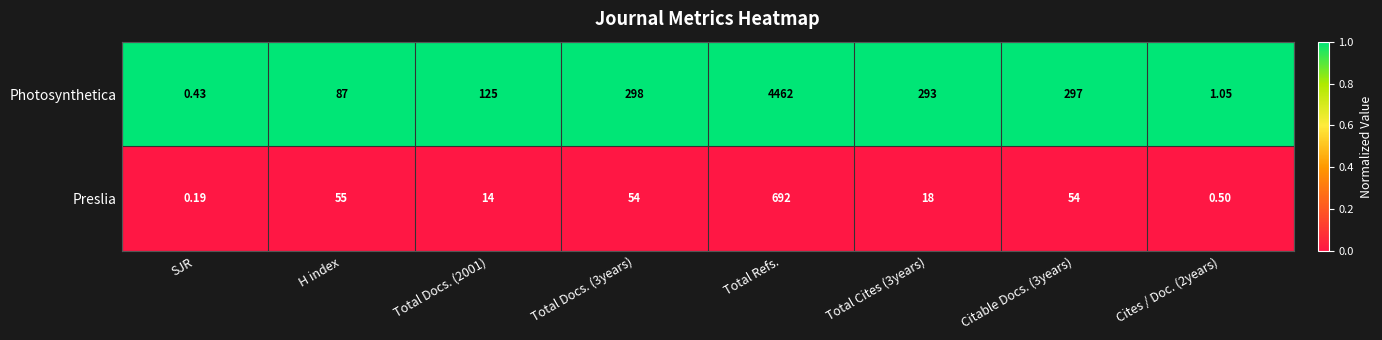

At which category does the chart reach its minimum across all series?

SJR